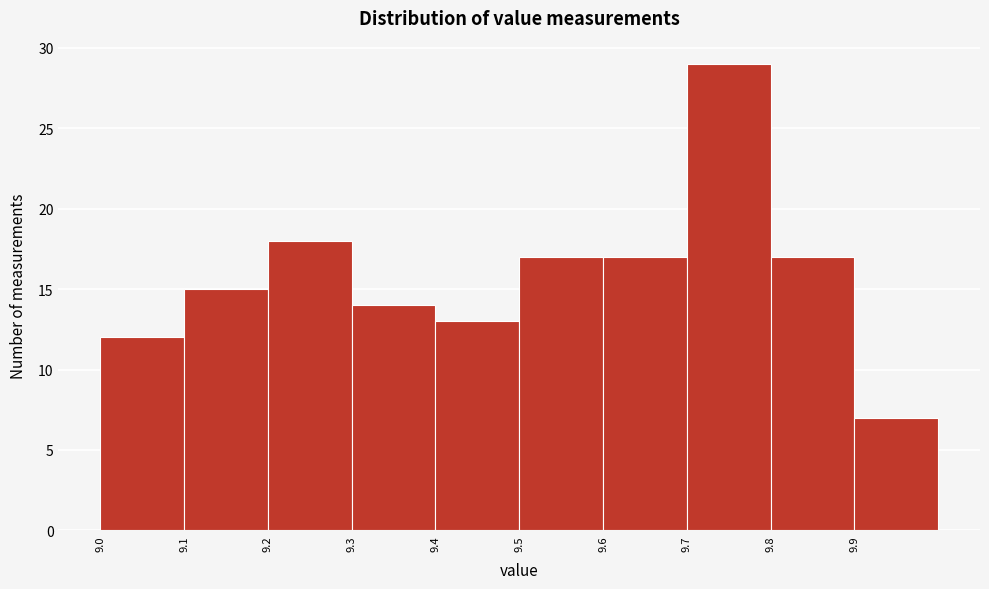

What is the height of the bar covering 9.8 to 9.9 on the x-axis? The values are not printed on the chart, so give them approximately, as read against the axis.

17